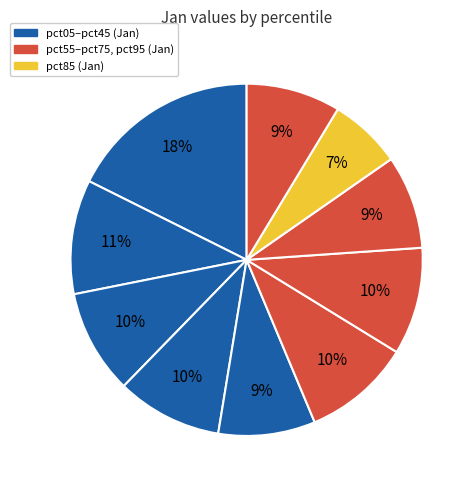

How many segments does this pie chart have?

10